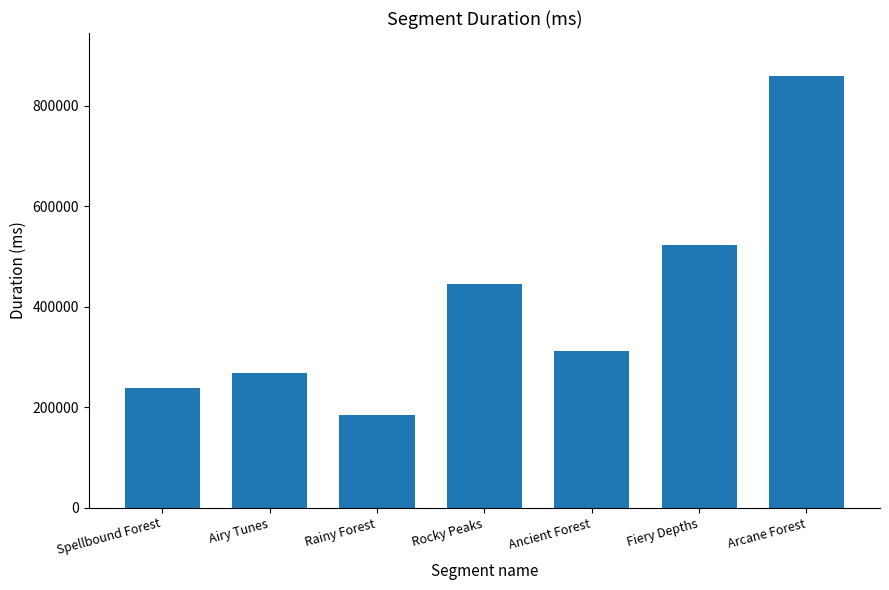

What is the value of the 6th bar from the left?

523049